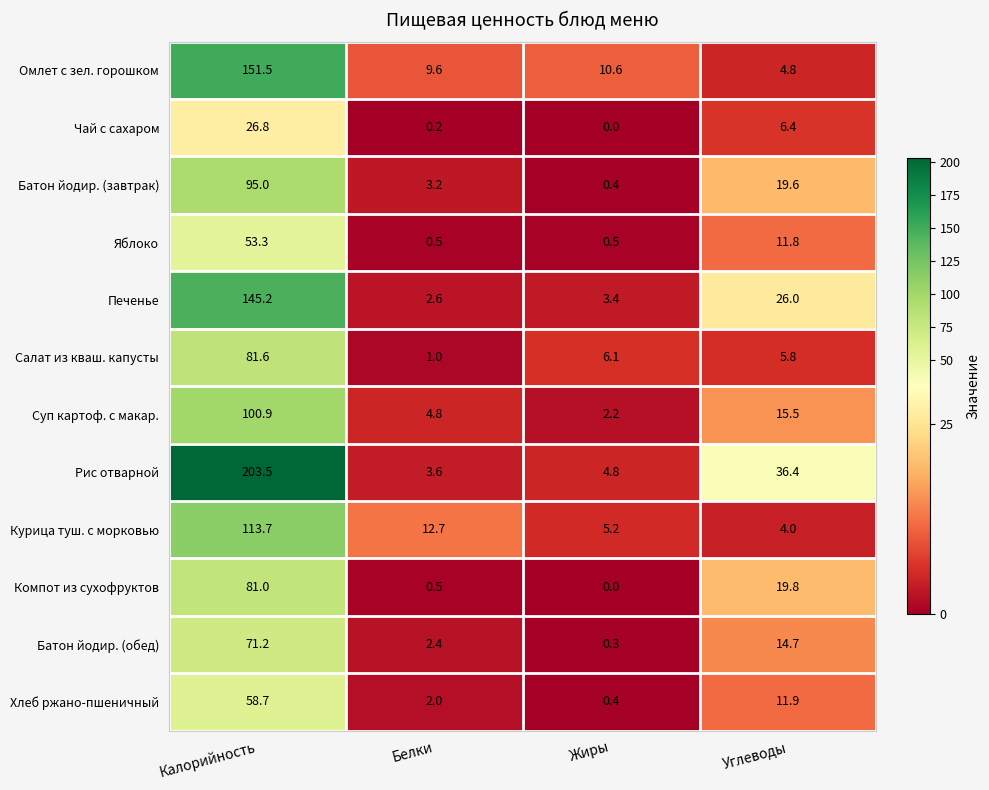

At how many categories does at least one series exceed 133?

1